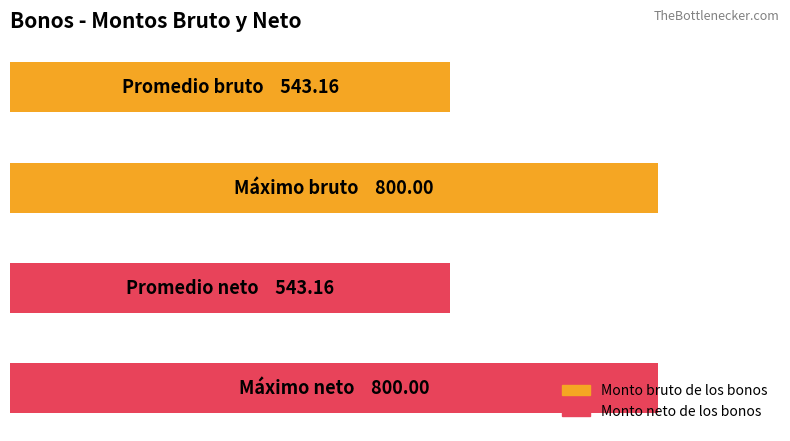

Are the bars horizontal?

Yes